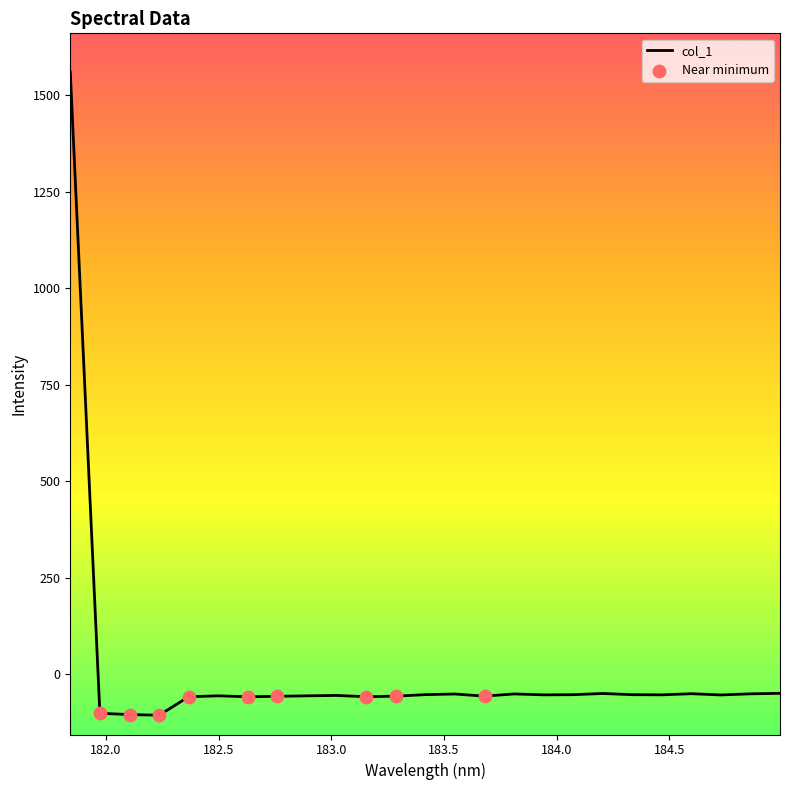

What is the maximum value shown in the chart?

1561.0